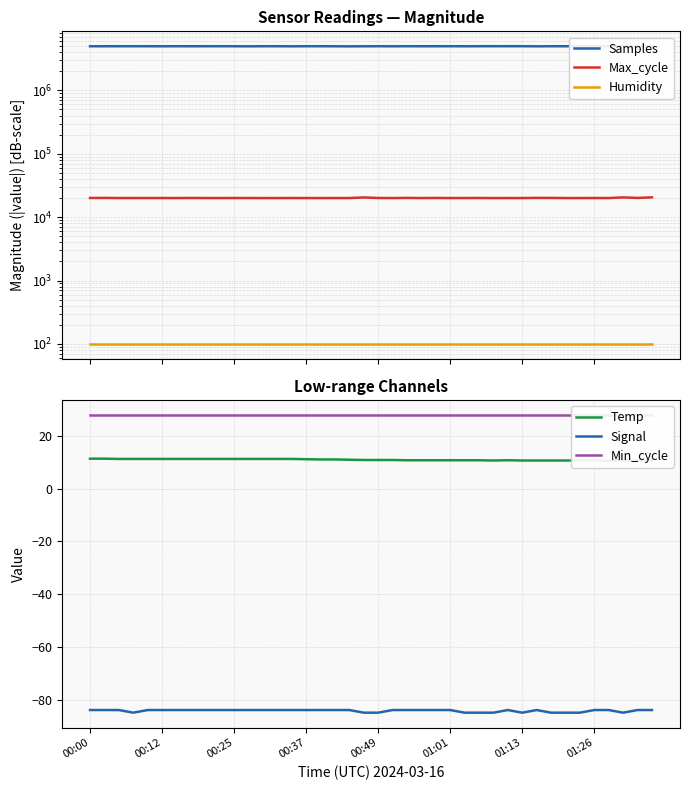

What is the highest value of the Signal series?

-84